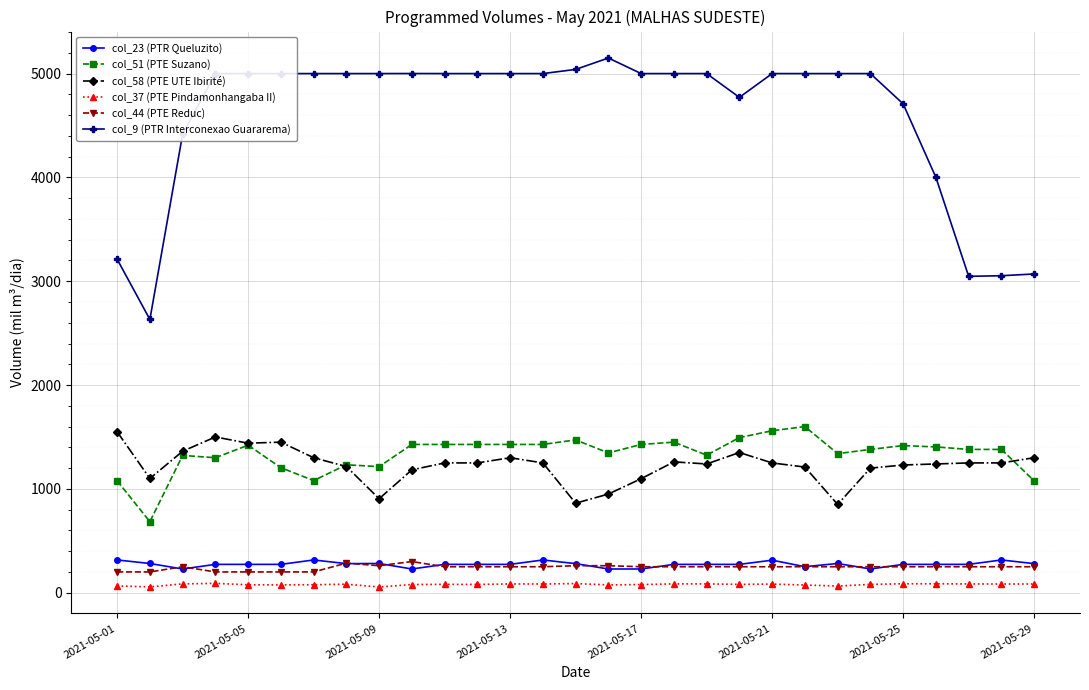

What is the greatest value displayed?

5150.0